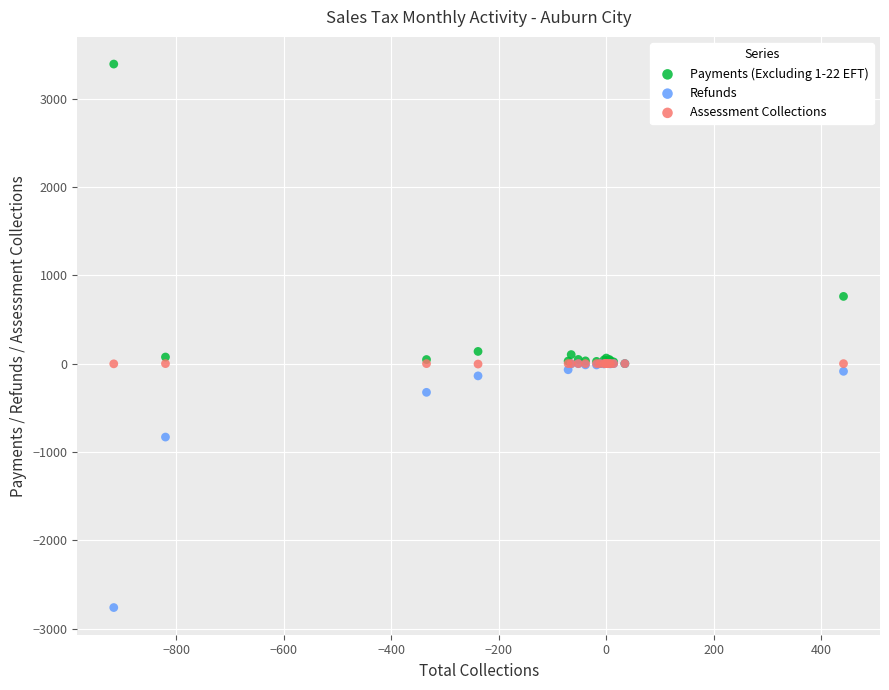

In the Refunds series, what Y value is closest to -1380?

-831.2